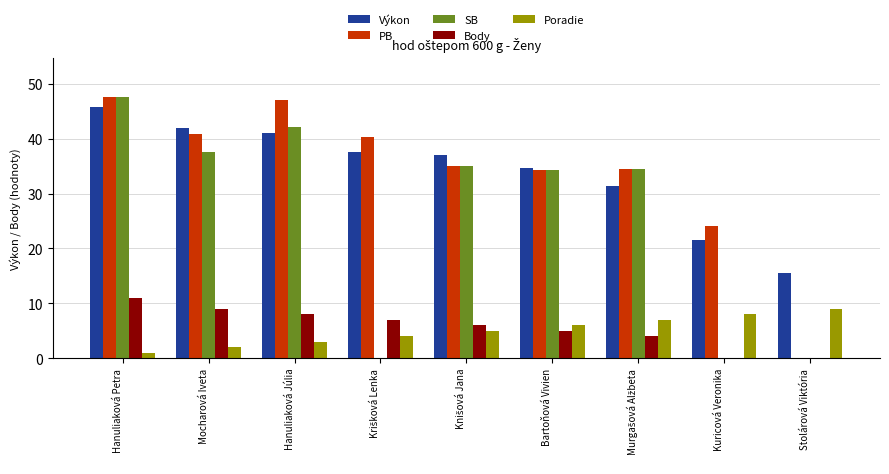

At which category is the sum across all series the highest?

Hanuliaková Petra